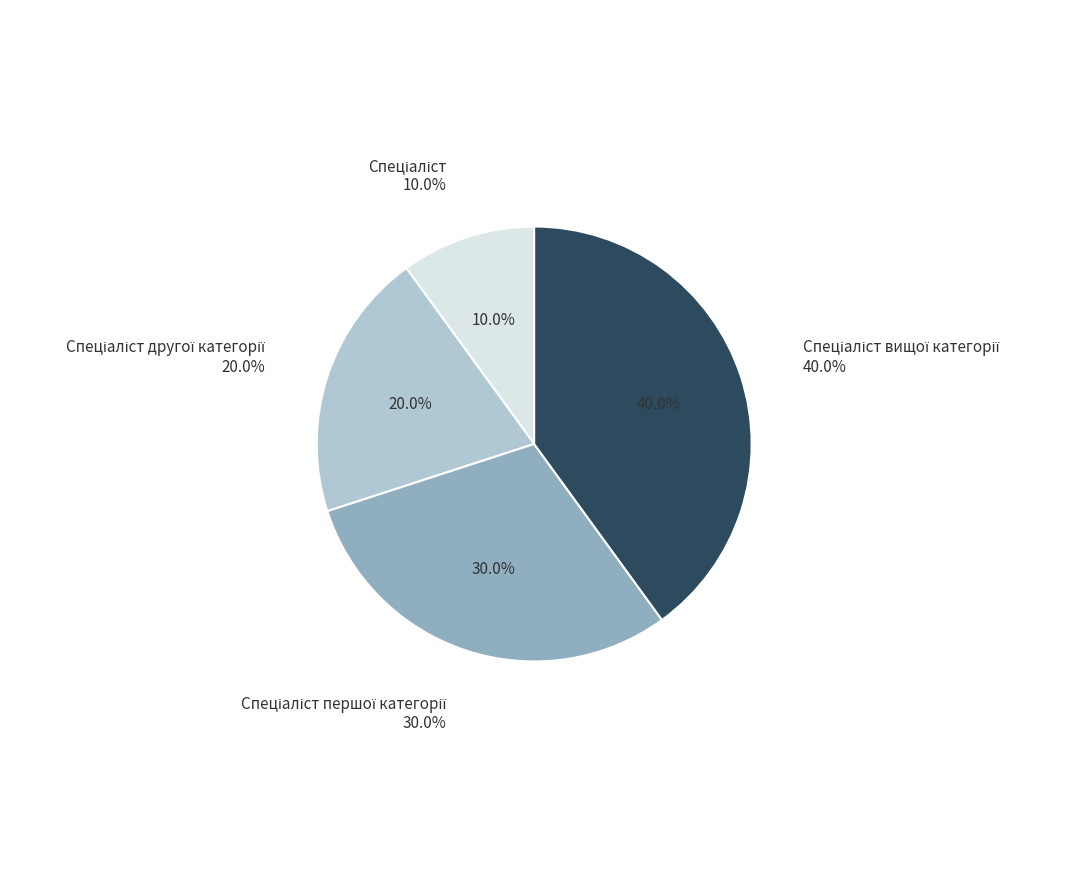

What is the smallest slice in the pie chart?

Спеціаліст